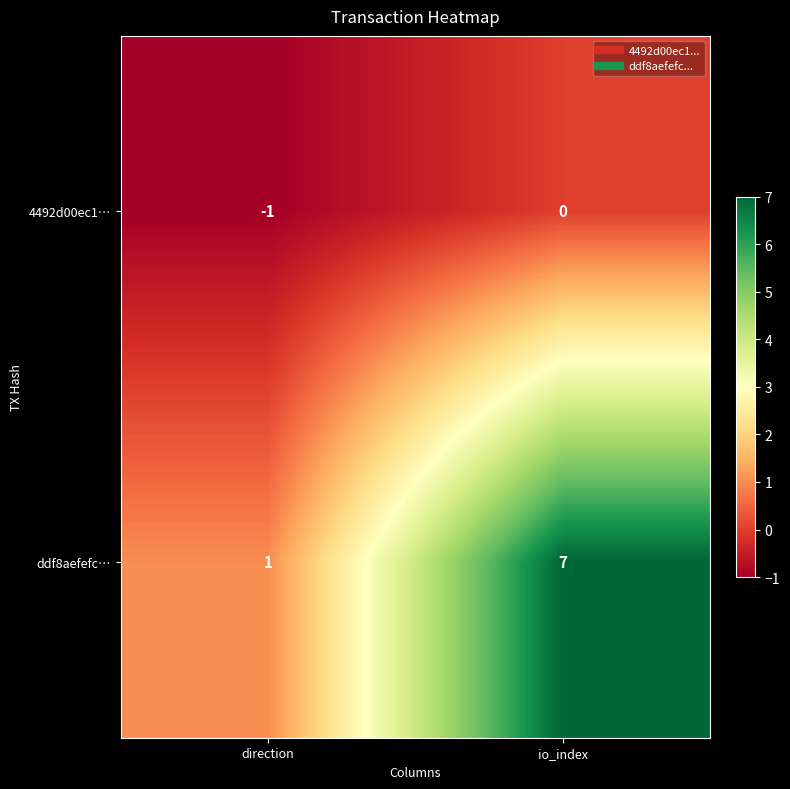

The ddf8aefefc… series shows 1 at direction. True or false?

True